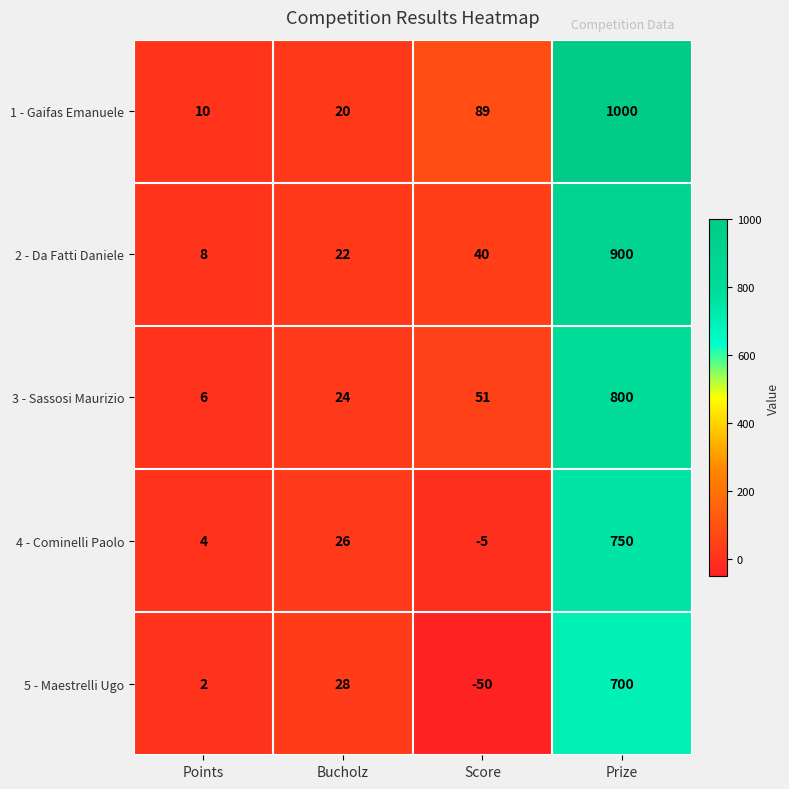

Rank the series at Points from lowest to highest value.

5 - Maestrelli Ugo, 4 - Cominelli Paolo, 3 - Sassosi Maurizio, 2 - Da Fatti Daniele, 1 - Gaifas Emanuele